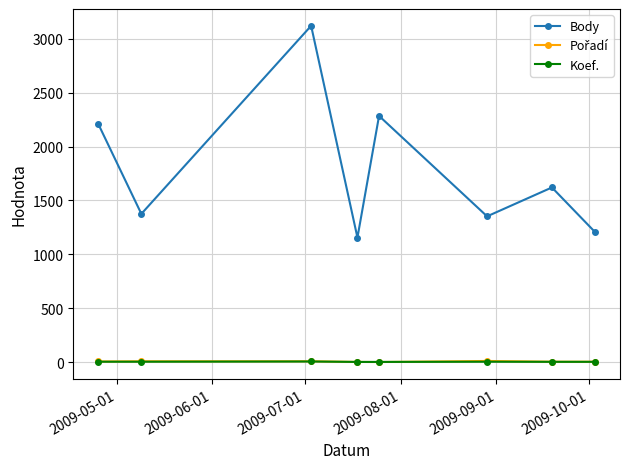

Which series has the largest total across all categories?

Body